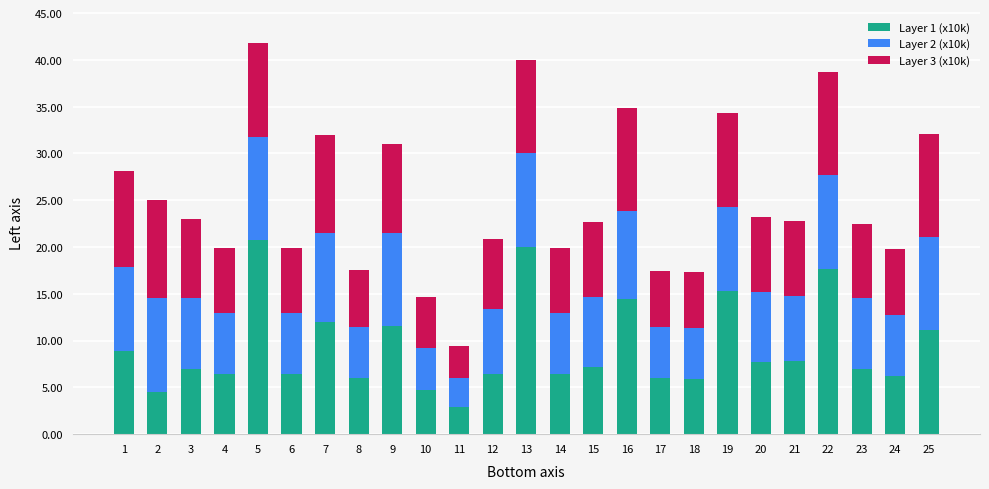

What is the maximum value for Layer 1 (x10k)?

20.8